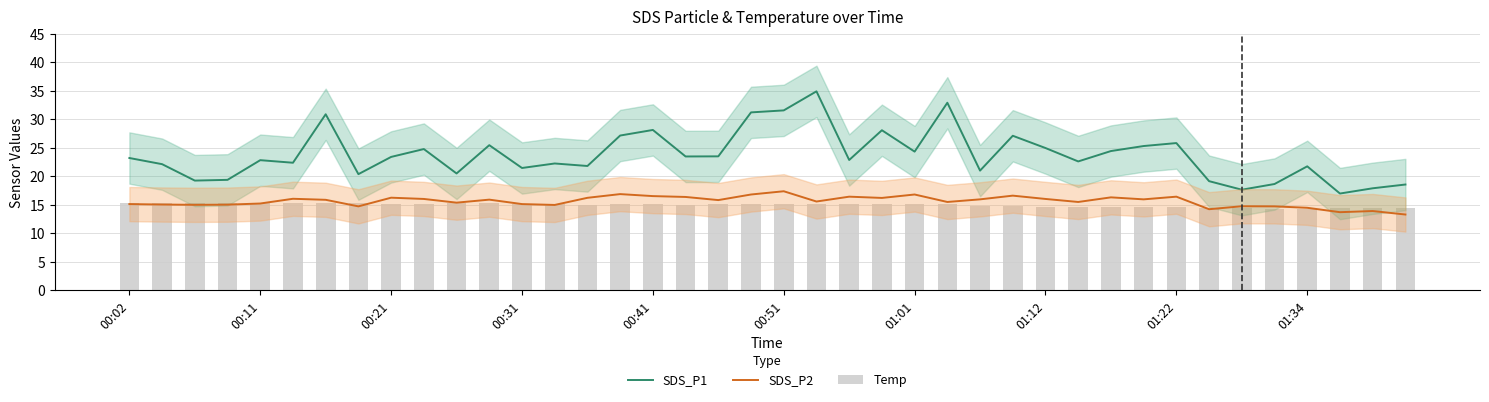

Rank the series by their maximum value, from lowest to highest.

Temp, SDS_P2, SDS_P1